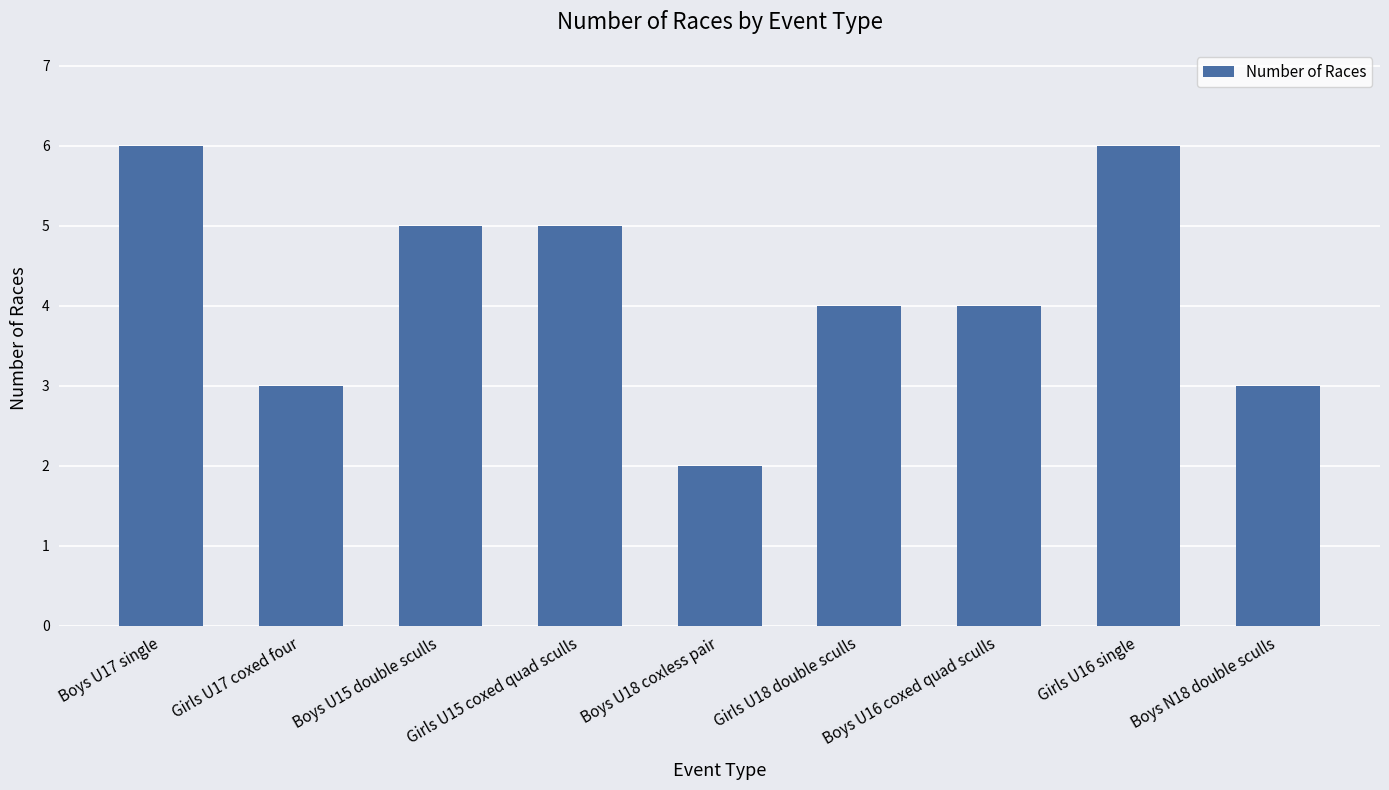

Reading left to right, transcribe all the data shown in this chart.

6	3	5	5	2	4	4	6	3